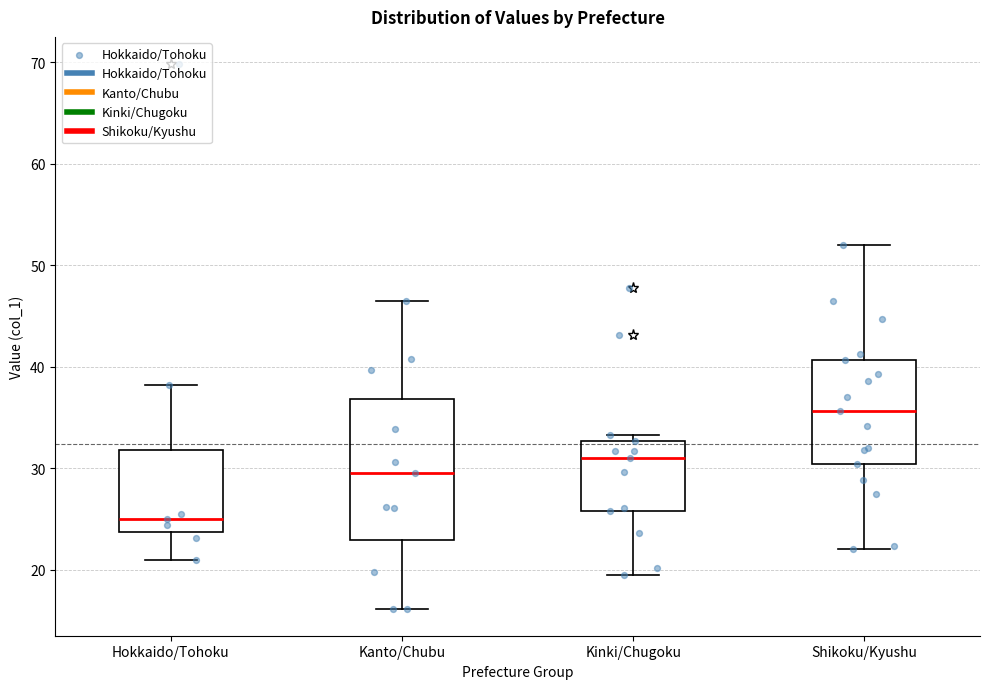

Where is the upper edge of the box for Kanto/Chubu on the y-axis? The values are not printed on the chart, so give them approximately, as read against the axis.

37